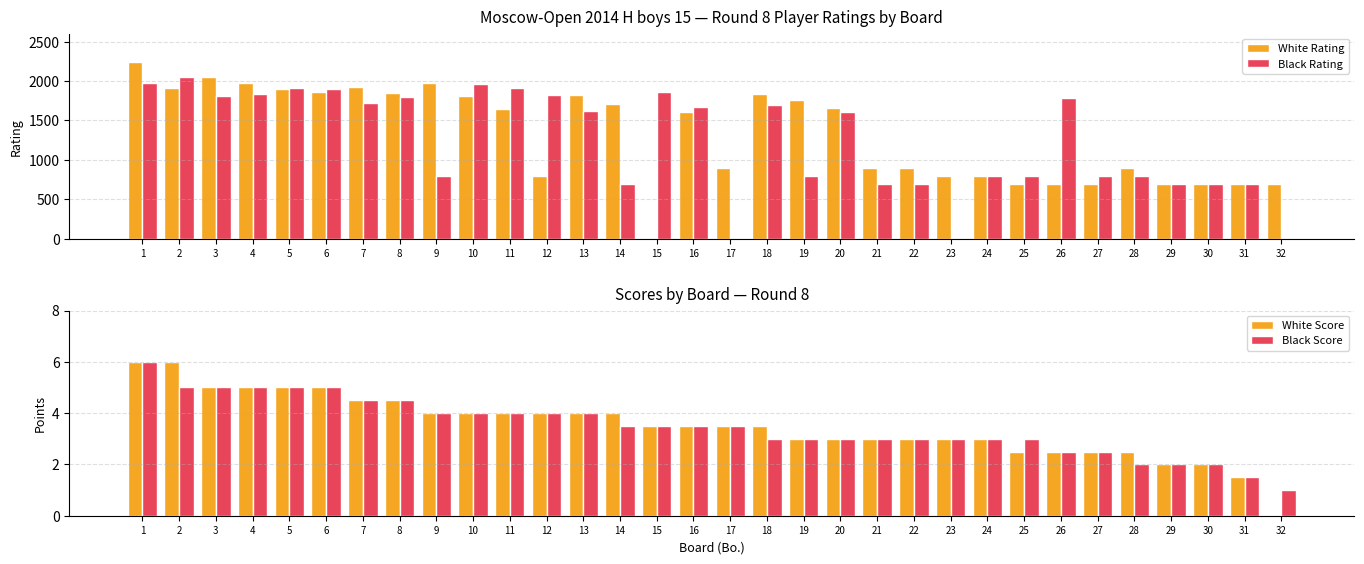

What is the value of the White Score bar at the 3rd from the left?

5.0